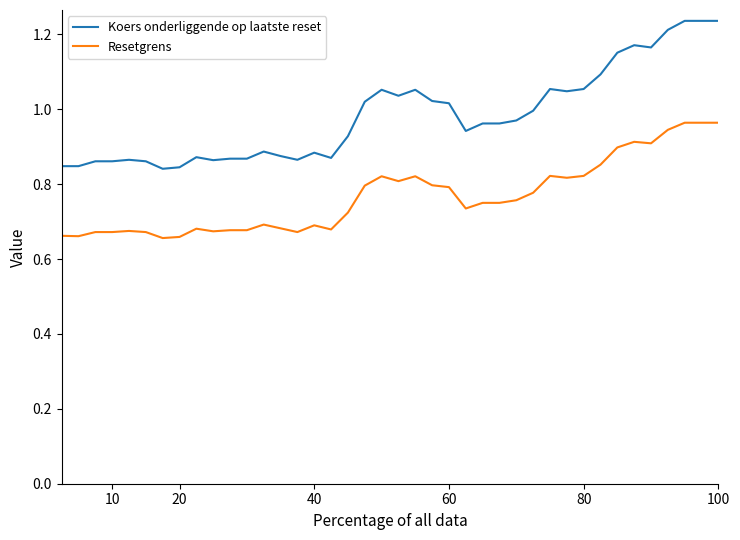

True or false: Resetgrens and Koers onderliggende op laatste reset intersect in this chart.

False